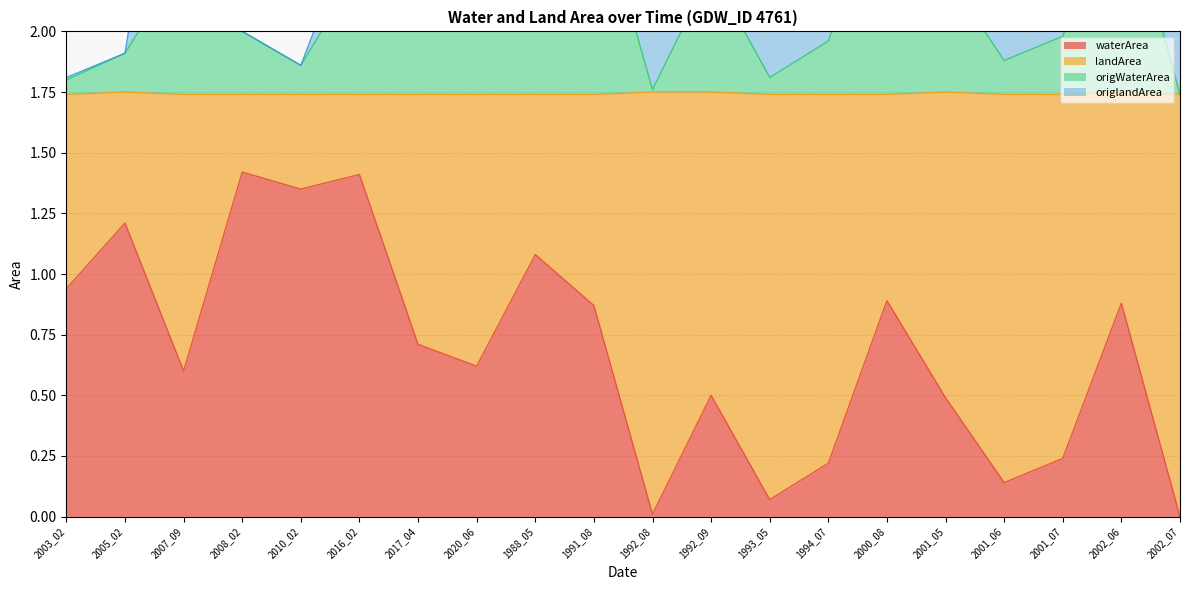

Reading left to right, extract all data points from this chart.

waterArea: 0.9	1.2	0.6	1.4	1.4	1.4	0.7	0.6	1.1	0.9	0.0	0.5	0.1	0.2	0.9	0.5	0.1	0.2	0.9	0.0
origWaterArea: 1.8	1.9	2.3	2.0	1.9	2.3	2.4	2.0	2.8	2.6	1.8	2.2	1.8	2.0	2.6	2.2	1.9	2.0	2.6	1.7